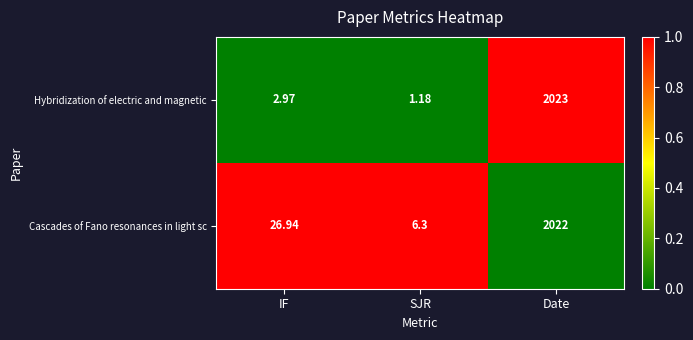

Is the value of Hybridization of electric and magnetic at SJR greater than the value of Cascades of Fano resonances in light sc at Date?

No